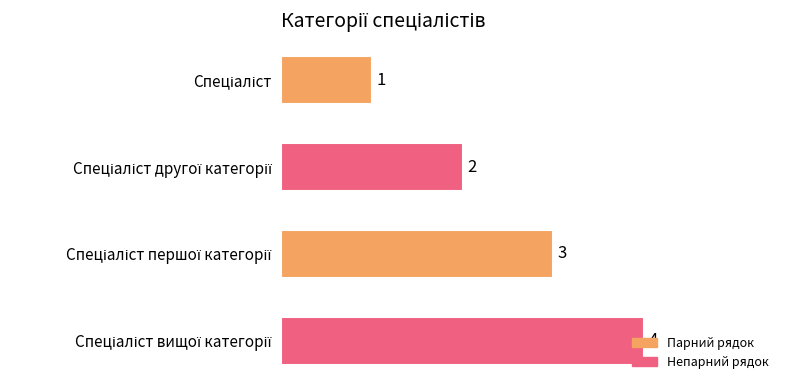

What is the greatest value displayed?

4